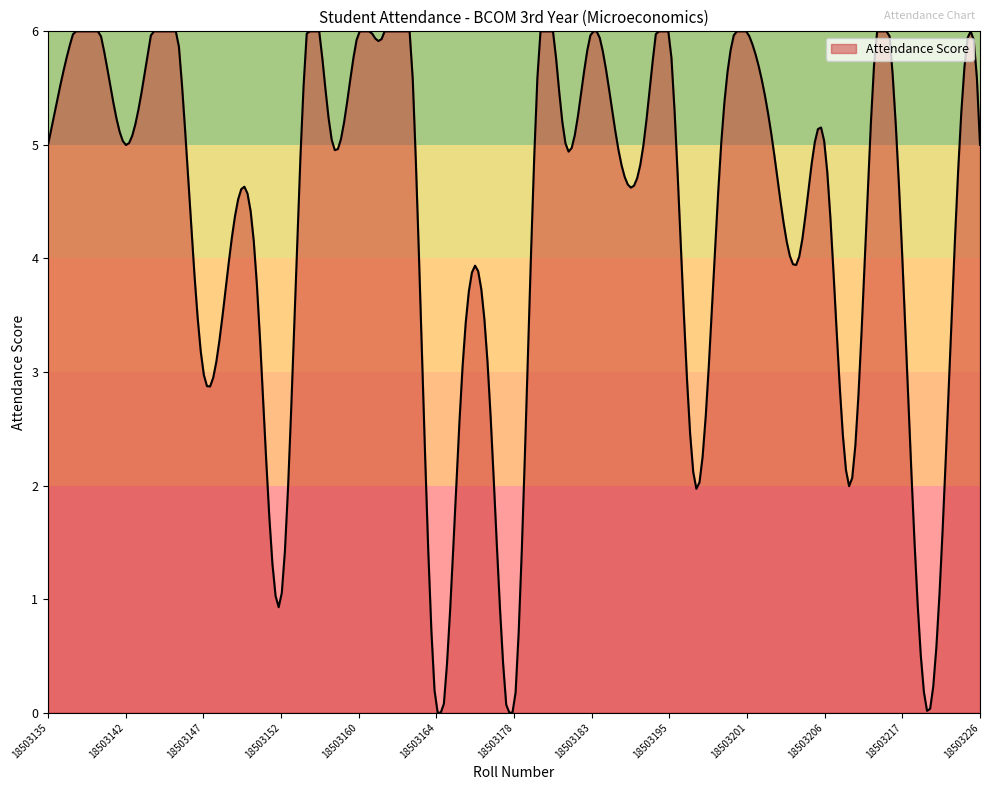

What is the difference between the maximum and minimum values?

6.0